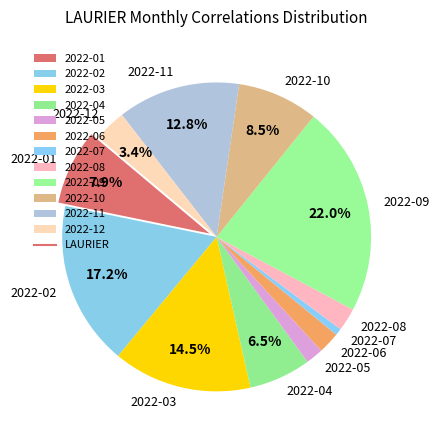

To the nearest percent, what is the difference between the 2022-01 and 2022-08 slice percentages?

6%